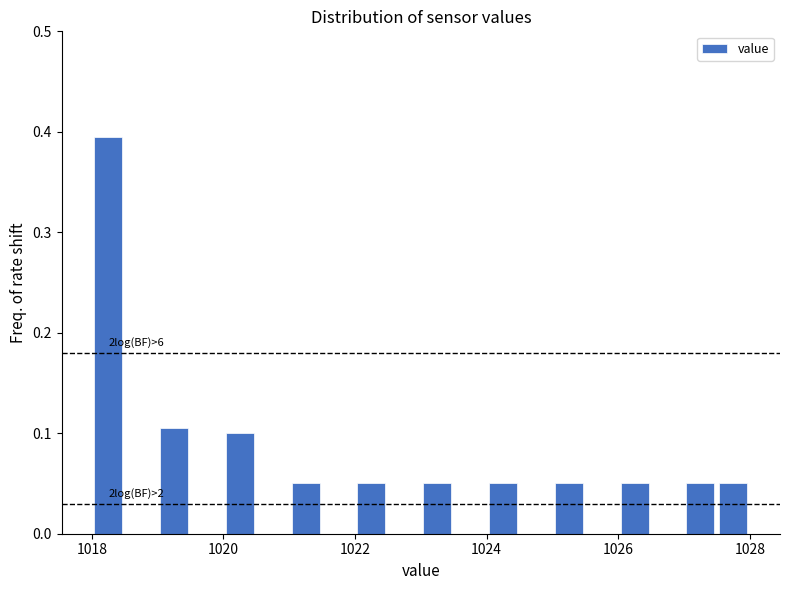

Around what value on the x-axis is the tallest bar? Give the approximate position of its centre, as read against the axis.

1018.2